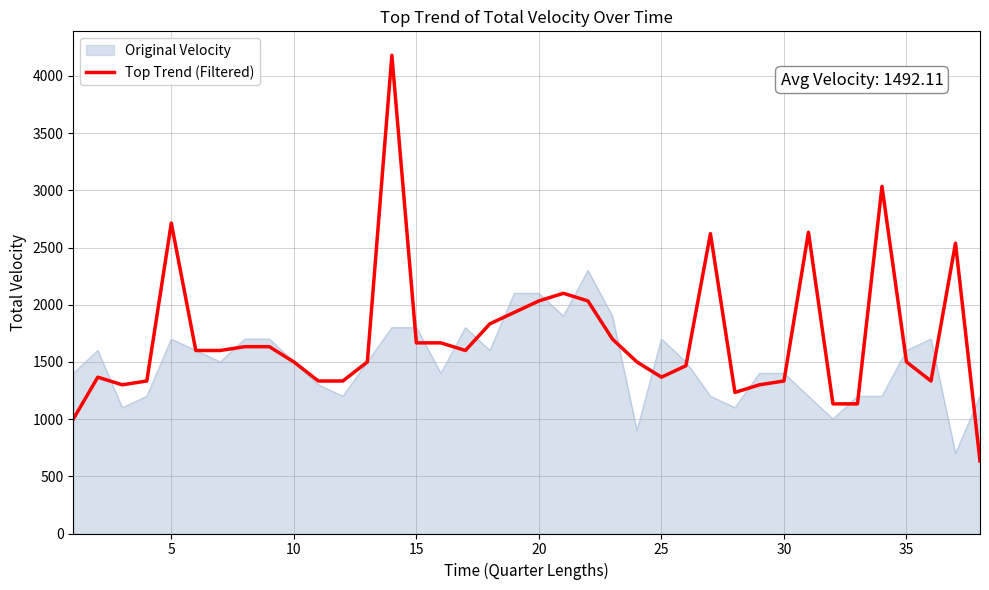

What is the highest value of the Original Velocity series?

2300.0